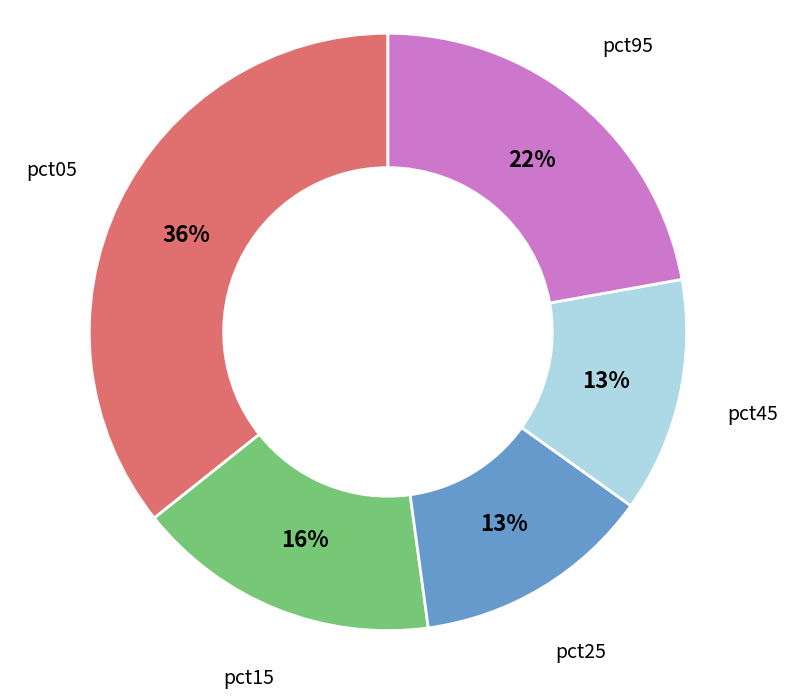

Does any single category account for the majority?

No